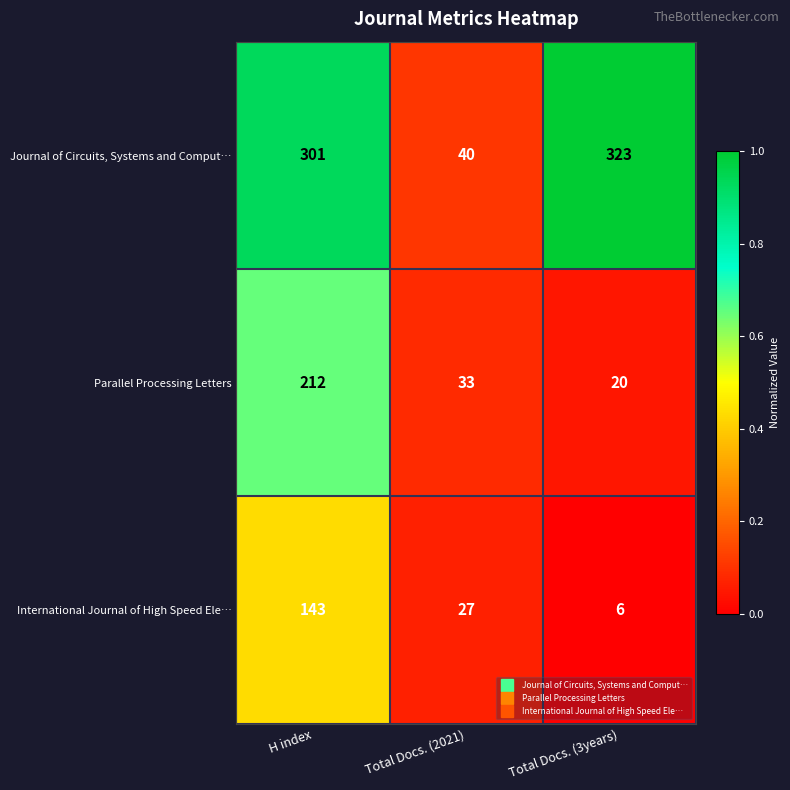

Which series has the largest total across all categories?

Journal of Circuits, Systems and Comput…